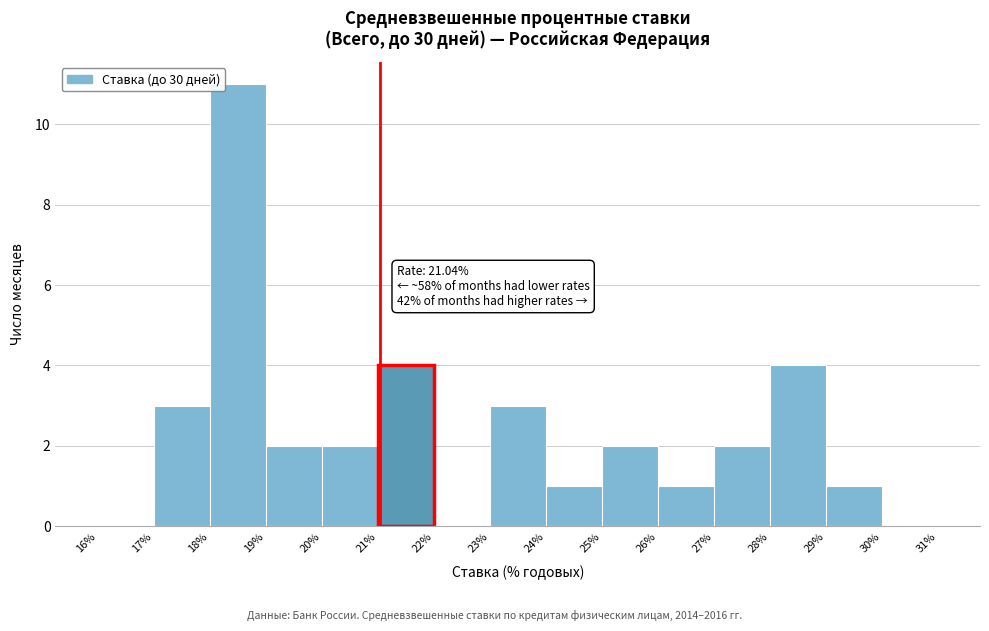

Which range on the x-axis has the tallest bar?

18% to 19%